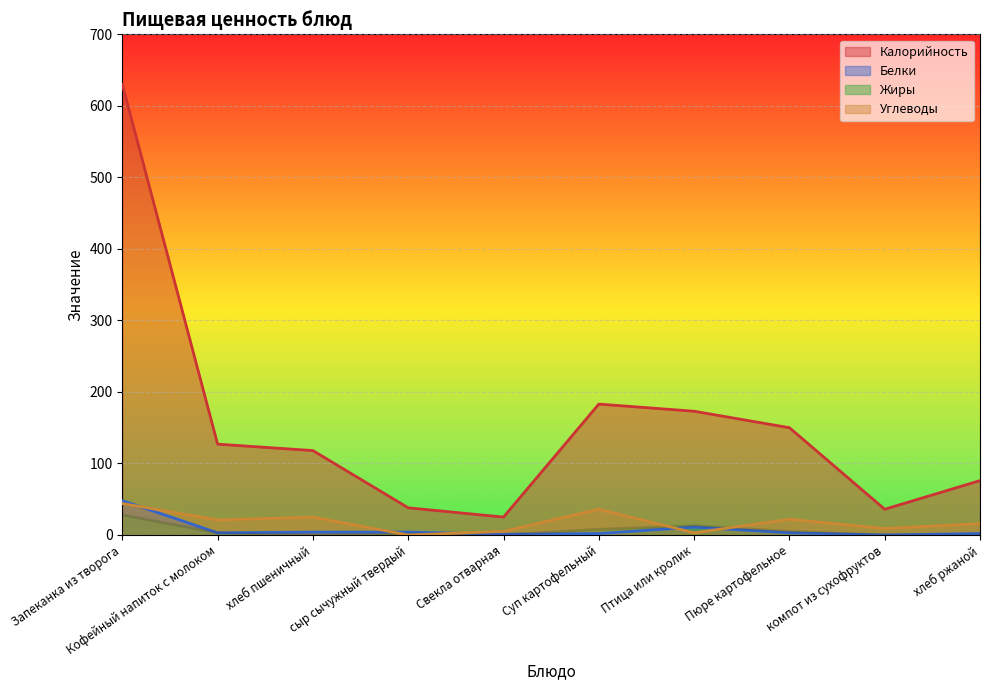

Which has a higher value, Пюре картофельное or Свекла отварная?

Пюре картофельное